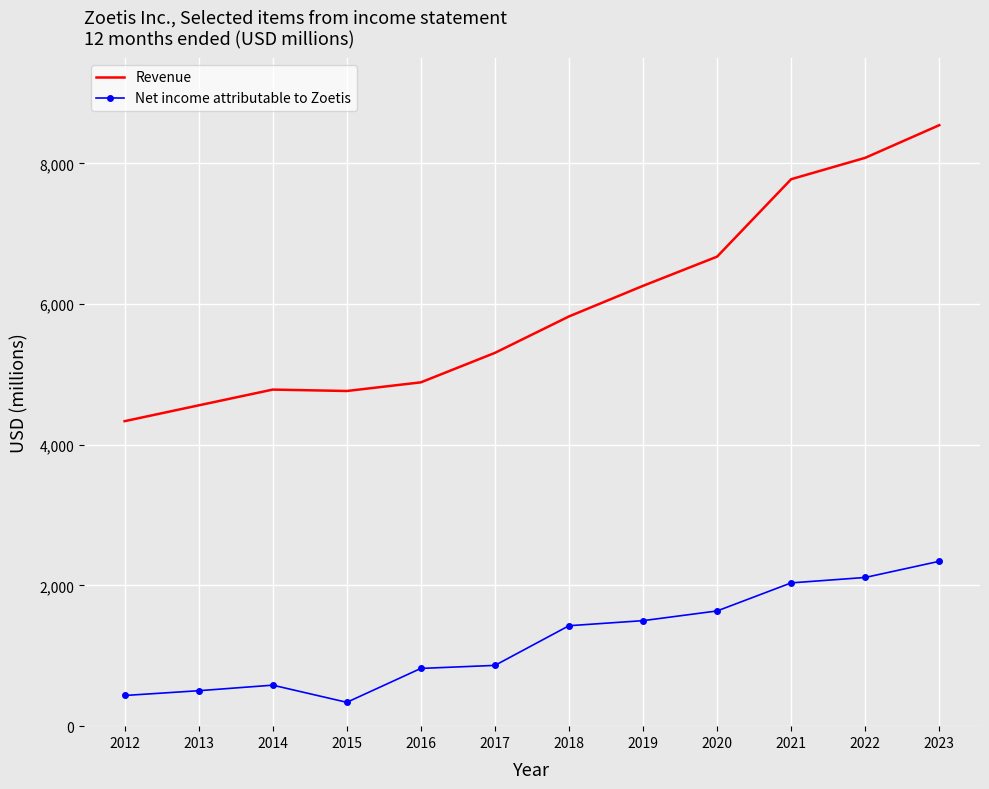

The Revenue series shows 5825 at 2018. True or false?

True